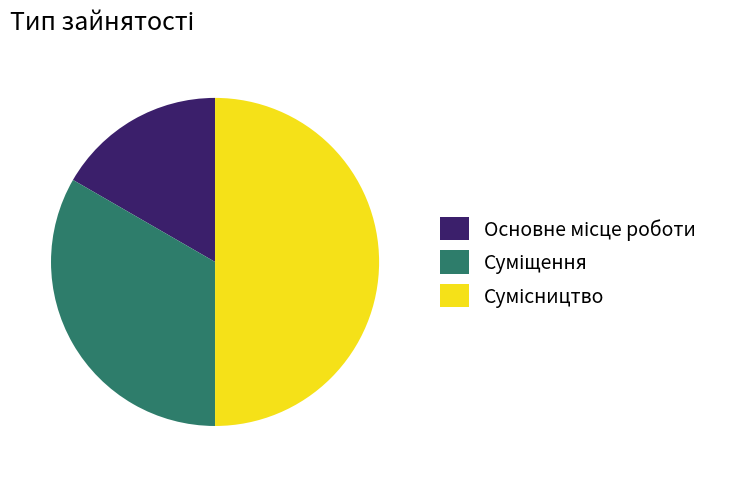

To the nearest percent, what is the combined percentage of Основне місце роботи and Суміщення?

50%